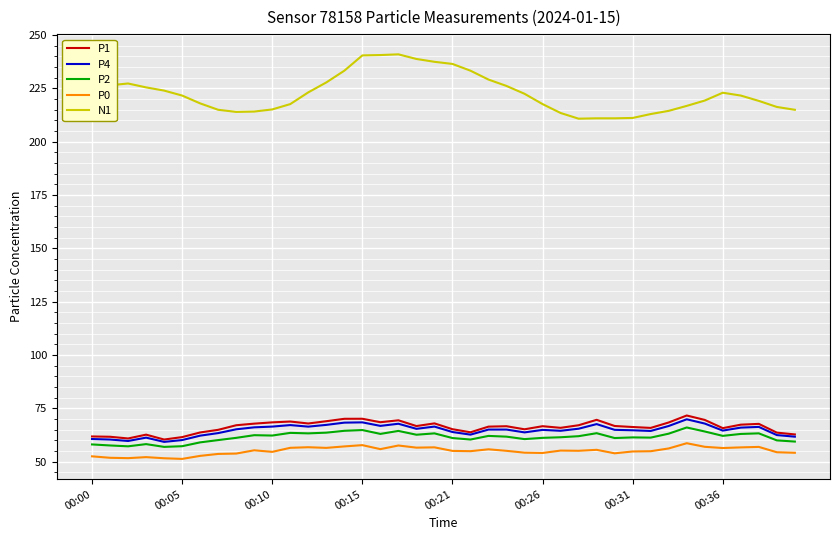

What is the minimum value for P2?

56.9